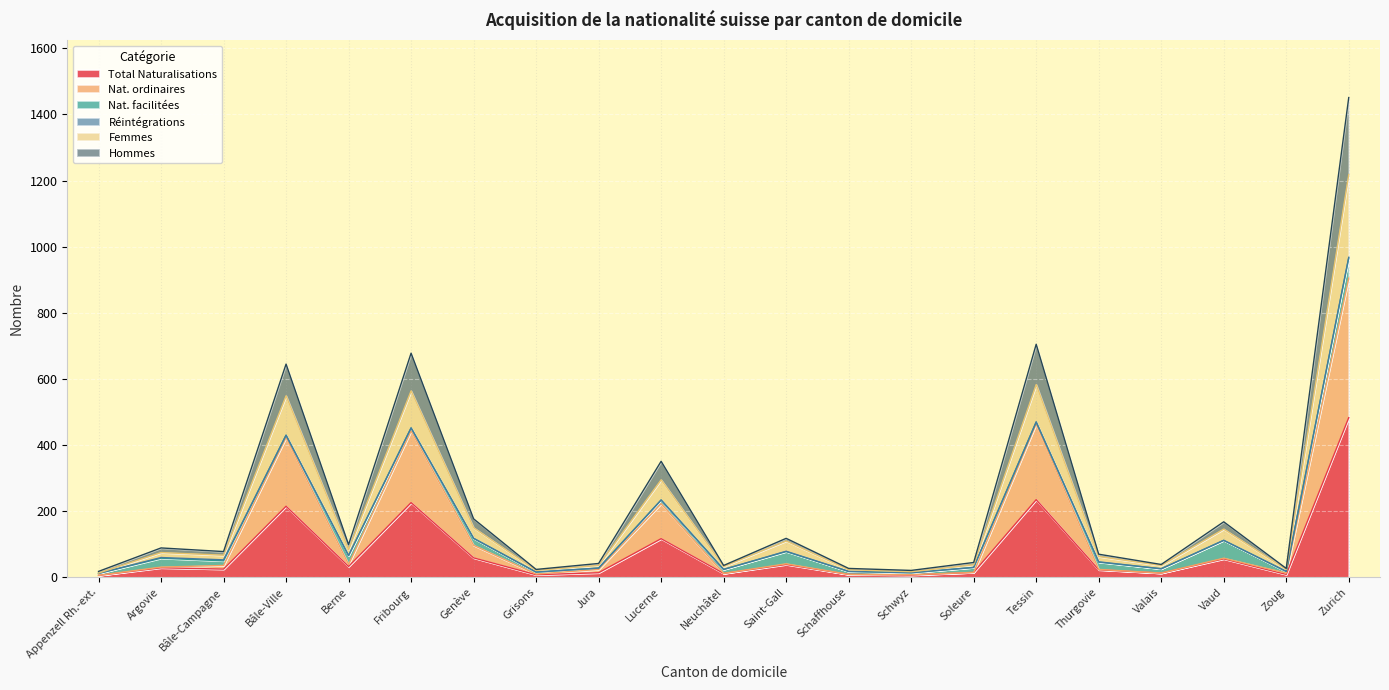

At which label does Total Naturalisations reach its peak?

Zurich